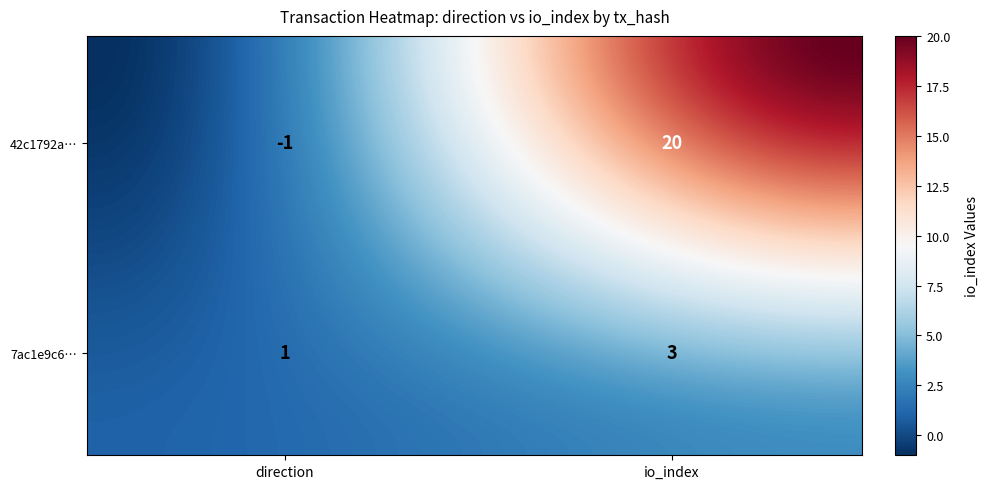

What is the difference between the 7ac1e9c63231ba6963e61c06a026544e6808f6f values at -1 and 1?

2